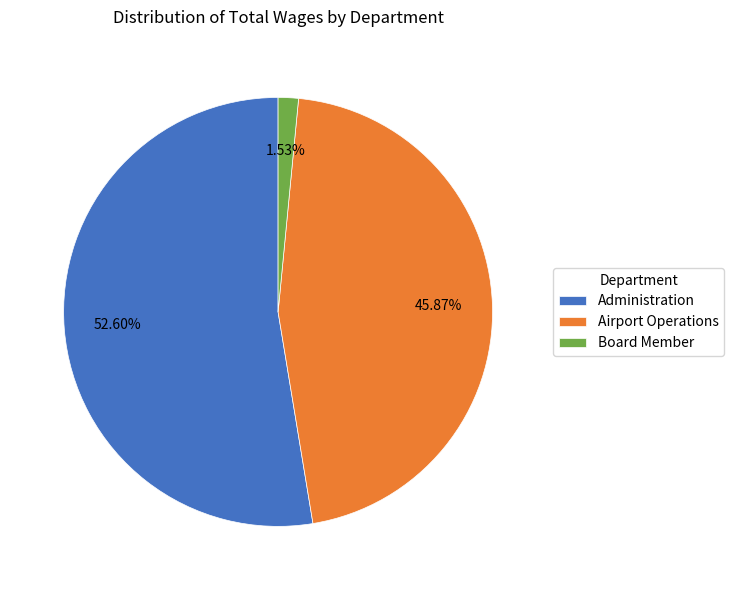

Which has a higher value, Board Member or Administration?

Administration